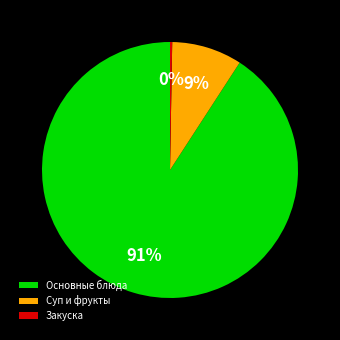

Is it true that Основные блюда is 91% of the pie?

True